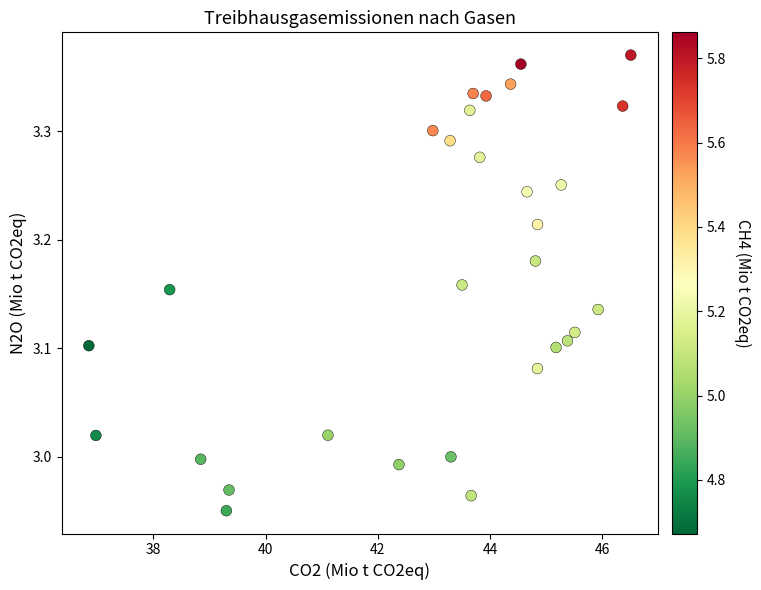

What is the range of X values (max minus min)?

9.7